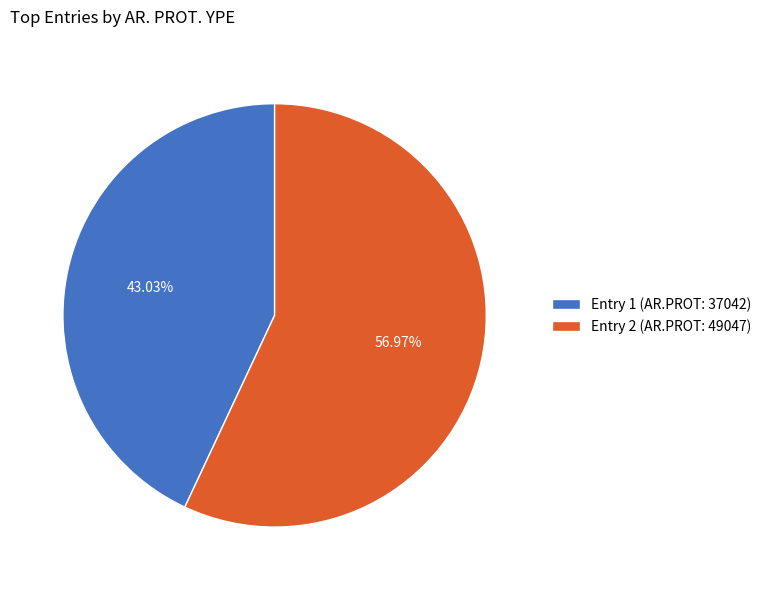

How many segments does this pie chart have?

2